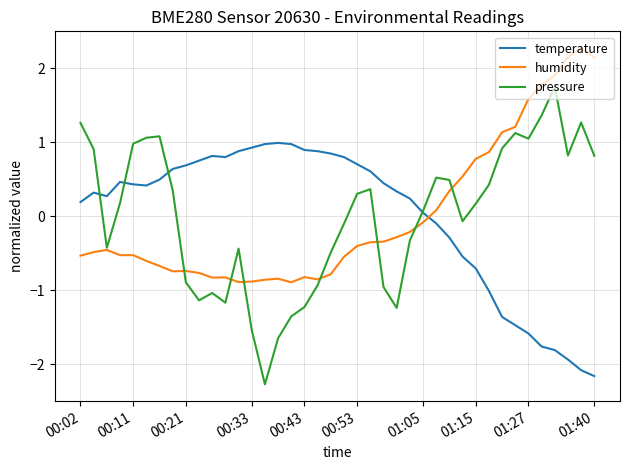

List the series in order of their peak value, lowest first.

temperature, pressure, humidity